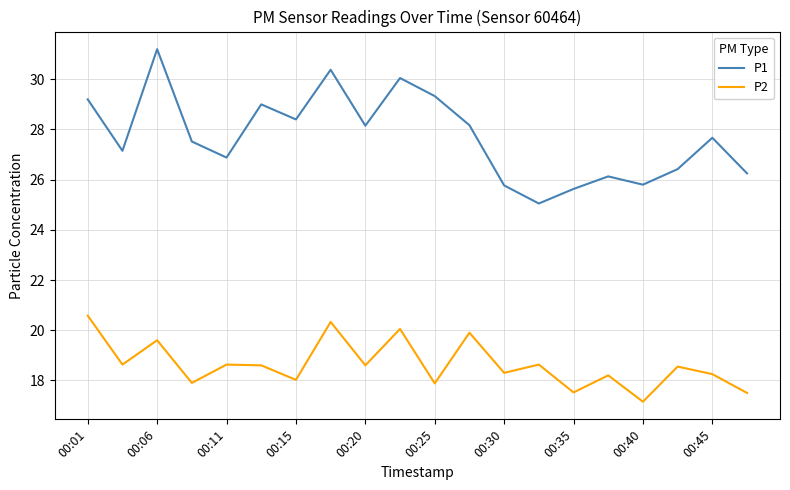

List the series in order of their peak value, highest first.

P1, P2